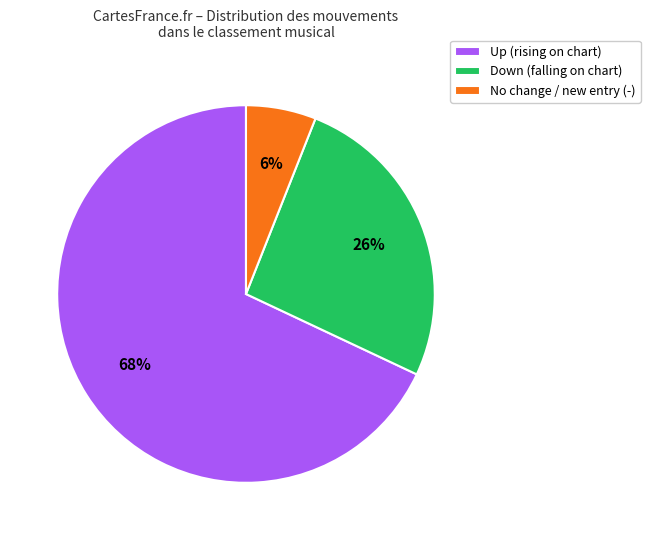

What percentage is the Down (falling on chart) slice, to the nearest percent?

26%